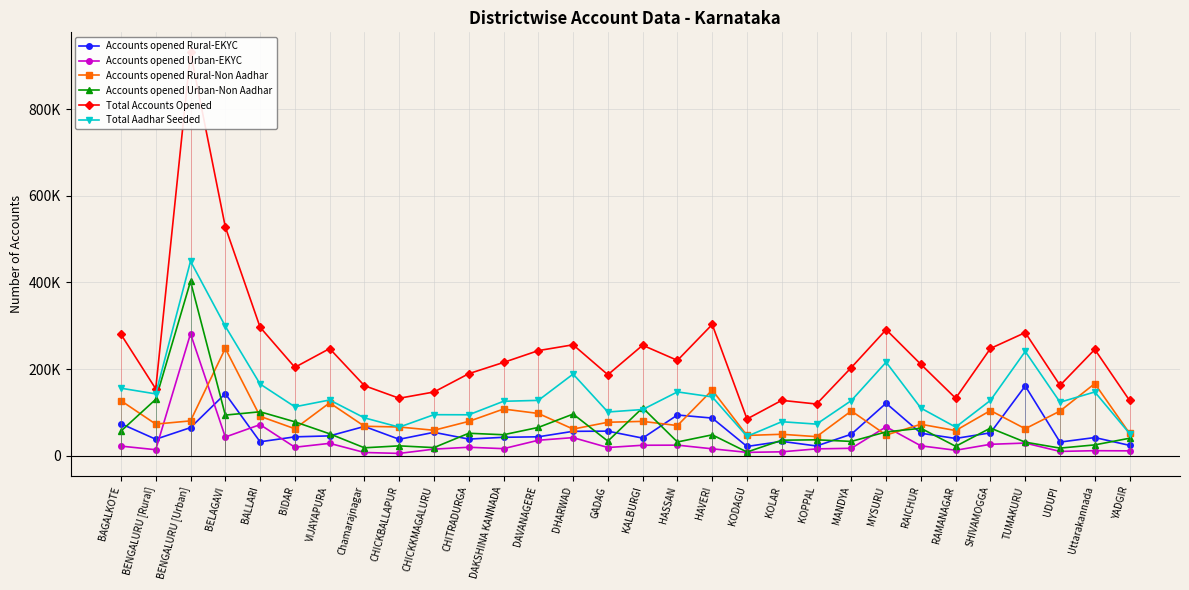

At how many categories does at least one series exceed 892705?

1